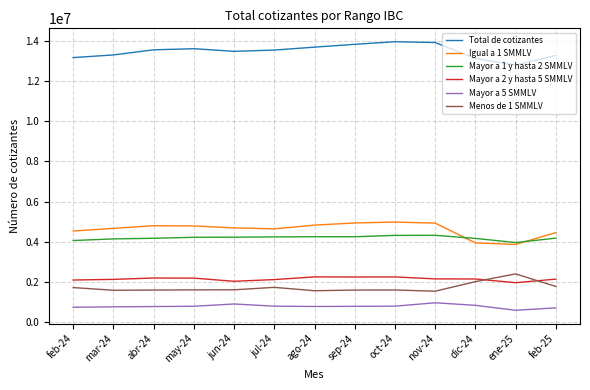

How many distinct data groups are displayed?

6